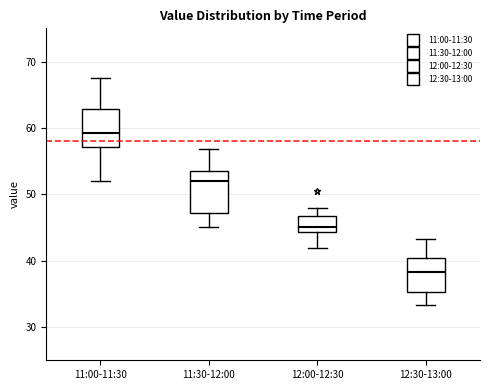

Which box has the highest median line?

11:00-11:30